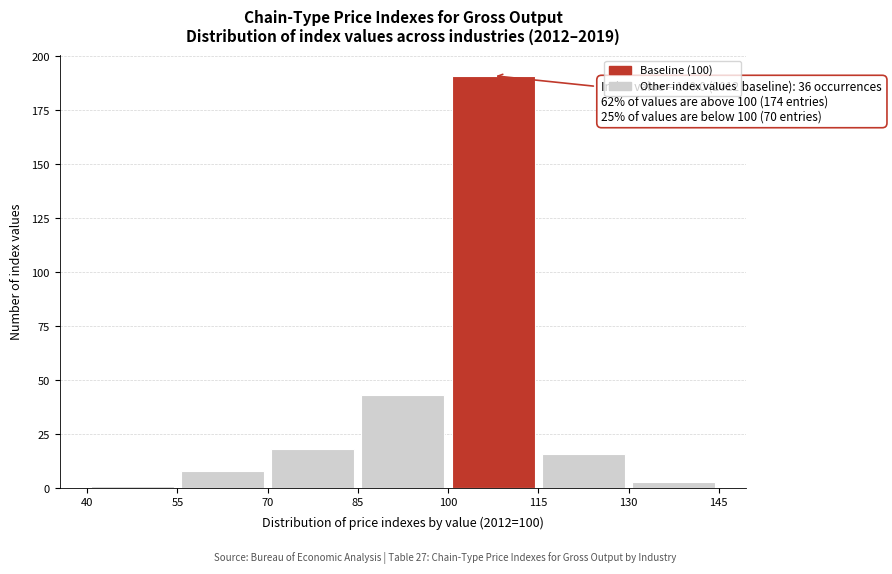

Over which range of the x-axis is the bar tallest?

100 to 115